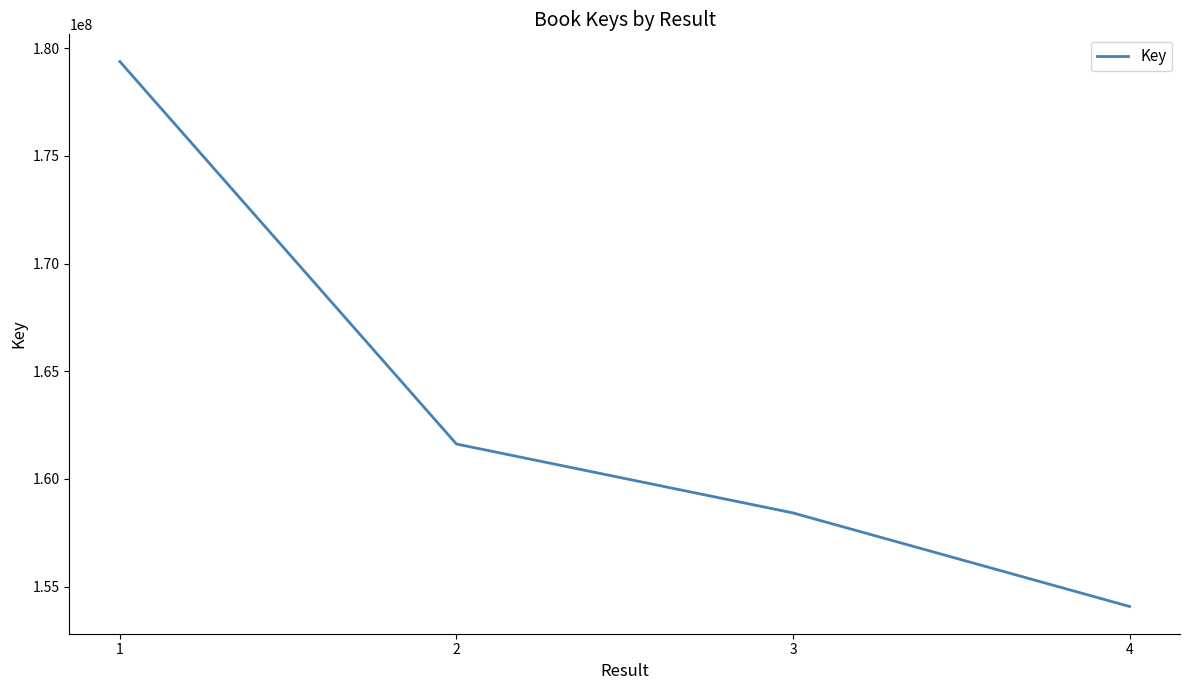

Which has a higher value, 4 or 3?

3